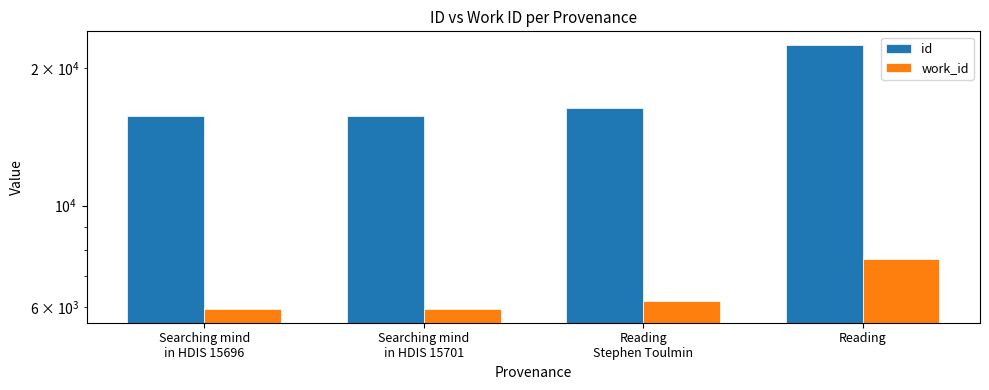

What value does the id series have at Reading
Stephen Toulmin, to the nearest 10?

16340